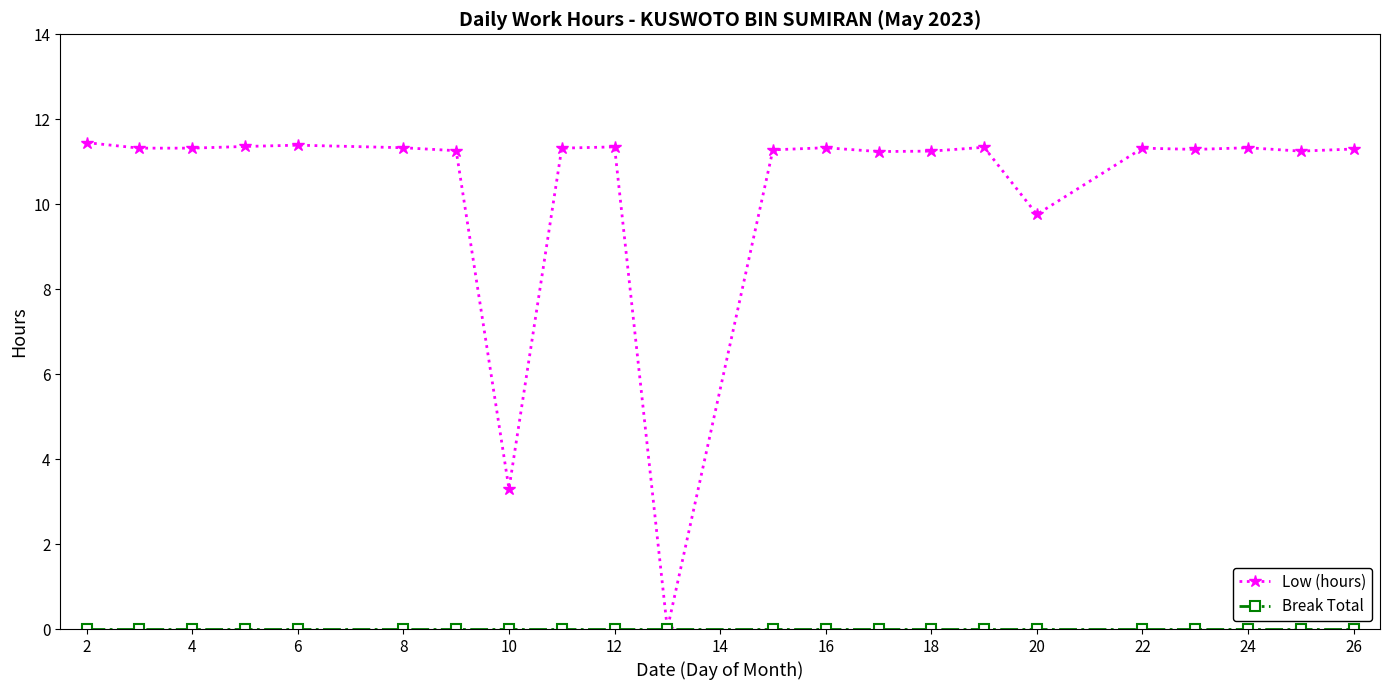

True or false: Low (hours) has more than 1 points higher than both neighbors.

True